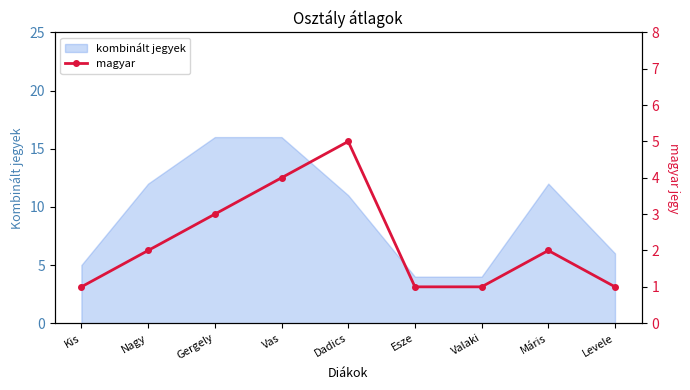

Which category has the lowest value across all series?

Kis